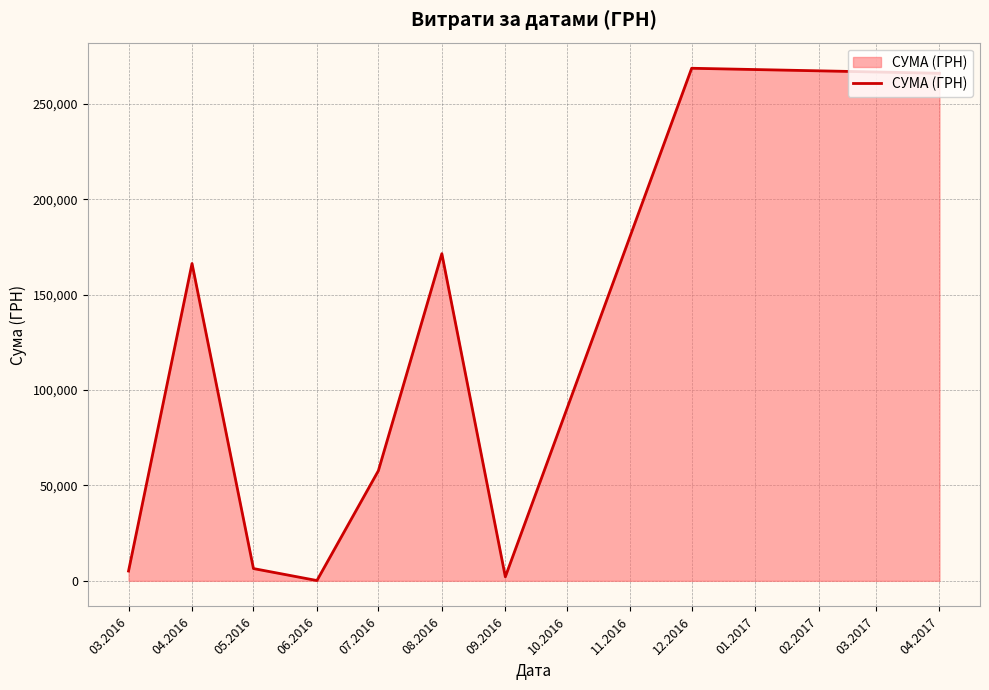

Which has a higher value, 04.2017 or 04.2016?

04.2017